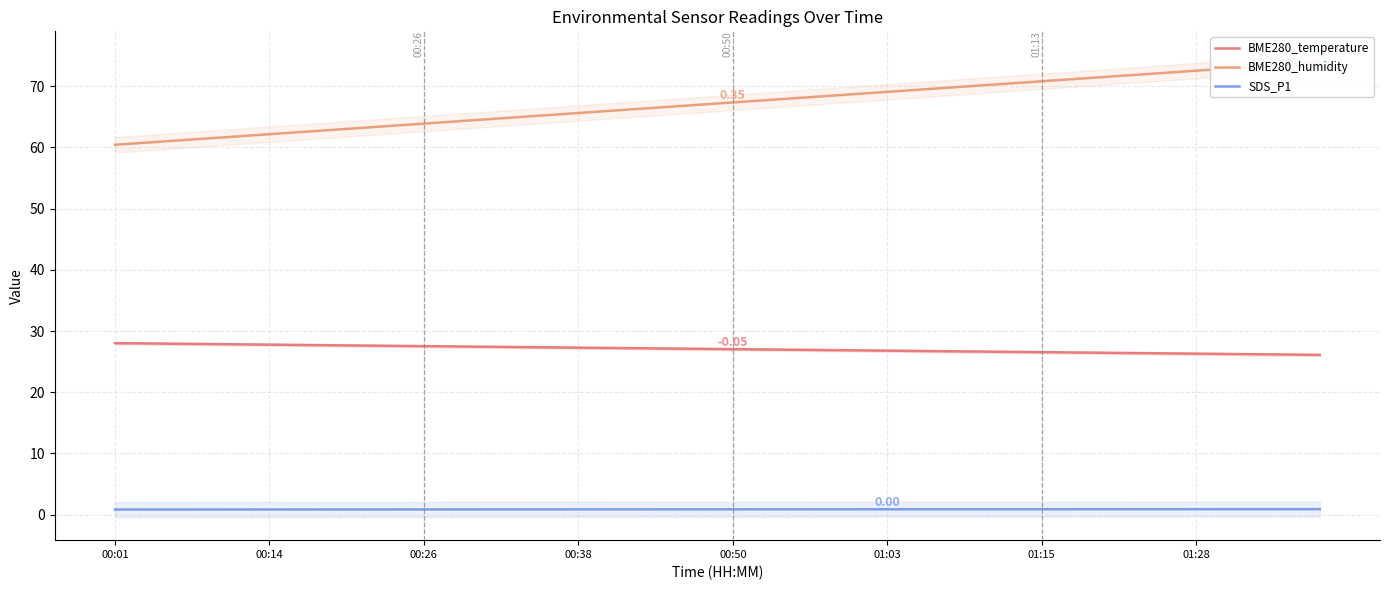

True or false: BME280_temperature and SDS_P1 intersect in this chart.

False